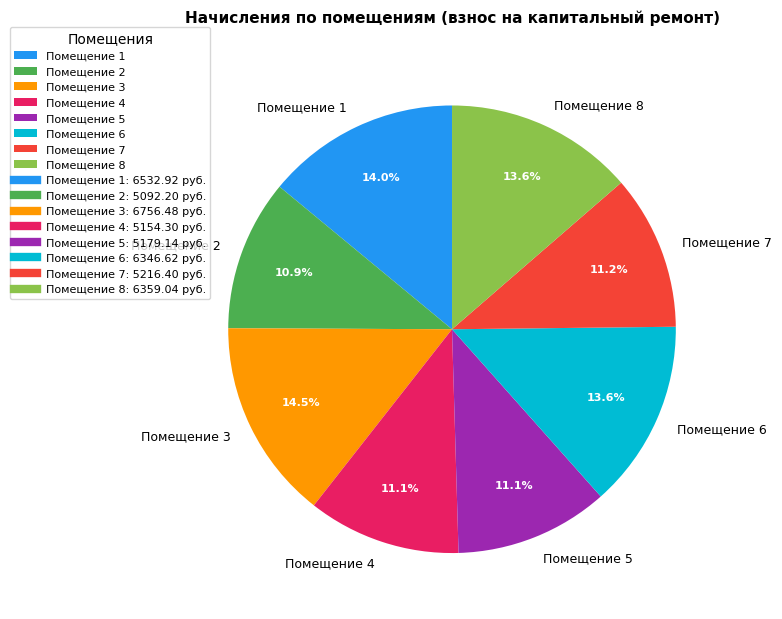

Do Помещение 1 and Помещение 2 together represent more than half of the pie?

No